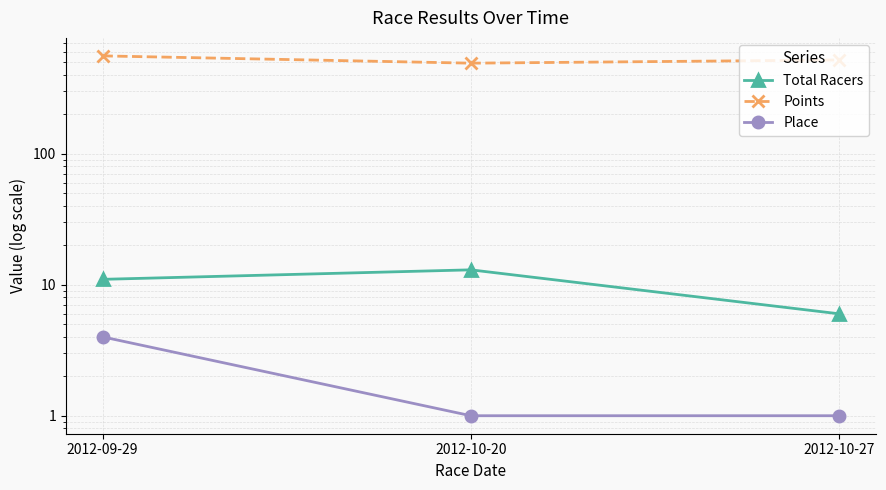

At which category is the sum across all series the highest?

2012-09-29